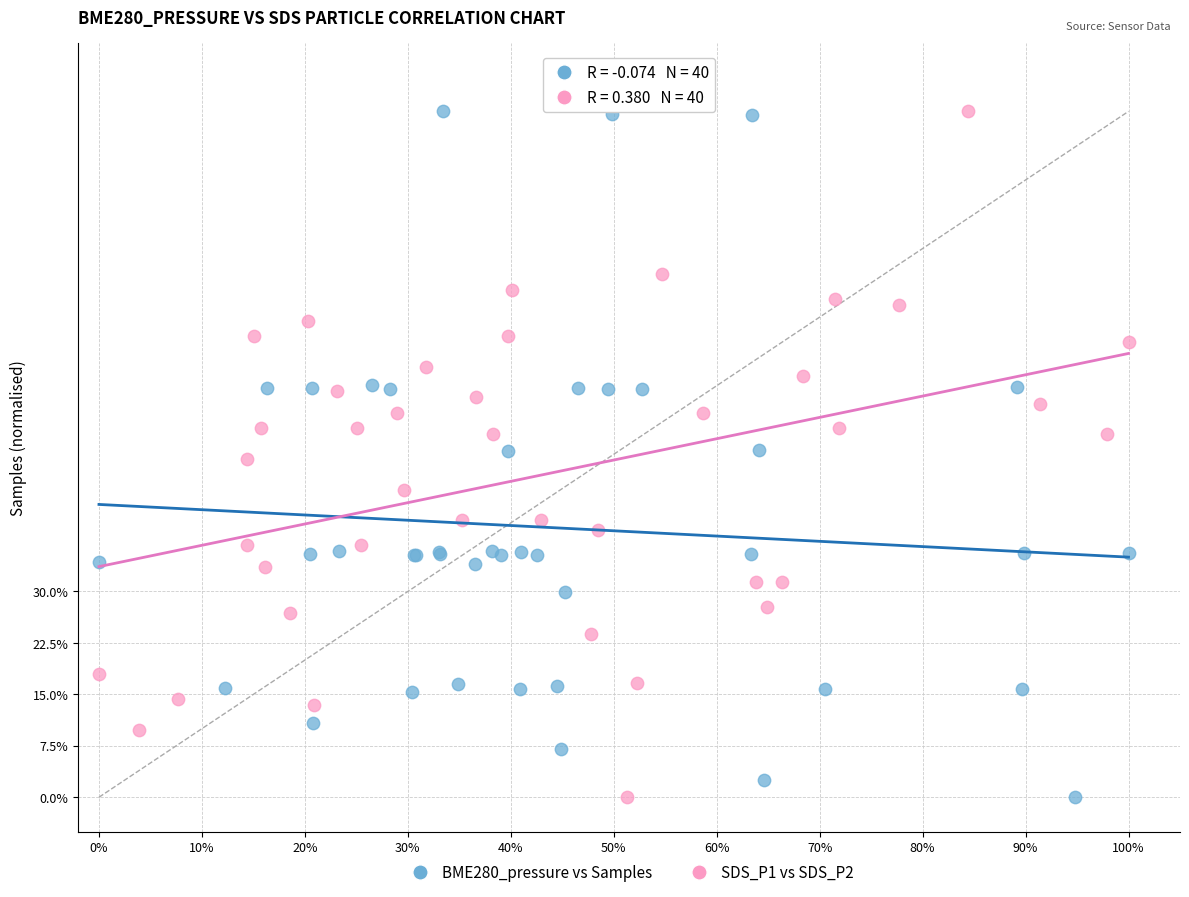

What are all the series names shown in the legend?

BME280_pressure vs Samples, SDS_P1 vs SDS_P2